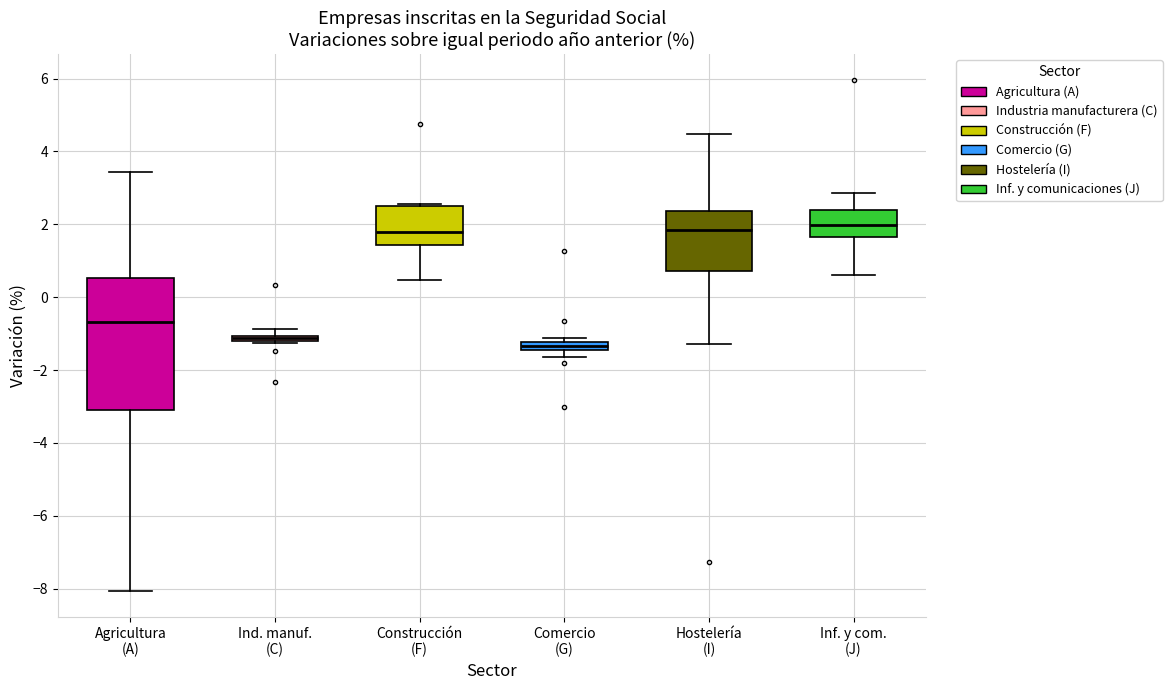

Where does the median line of the box for Hostelería (I) sit on the y-axis? The values are not printed on the chart, so give them approximately, as read against the axis.

1.8